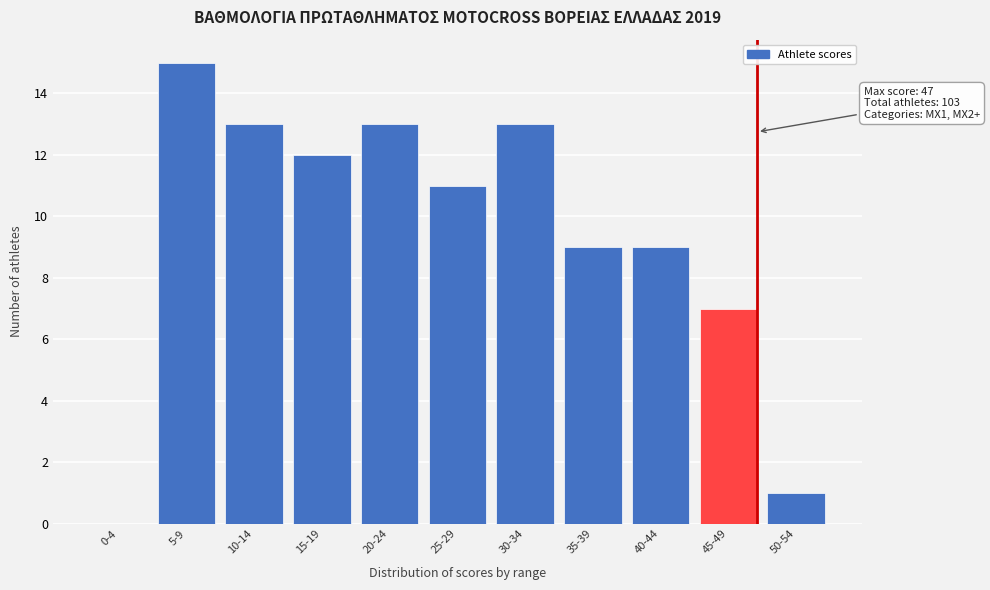

Reading left to right, transcribe all the data shown in this chart.

0-4=0	5-9=15	10-14=13	15-19=12	20-24=13	25-29=11	30-34=13	35-39=9	40-44=9	45-49=7	50-54=1